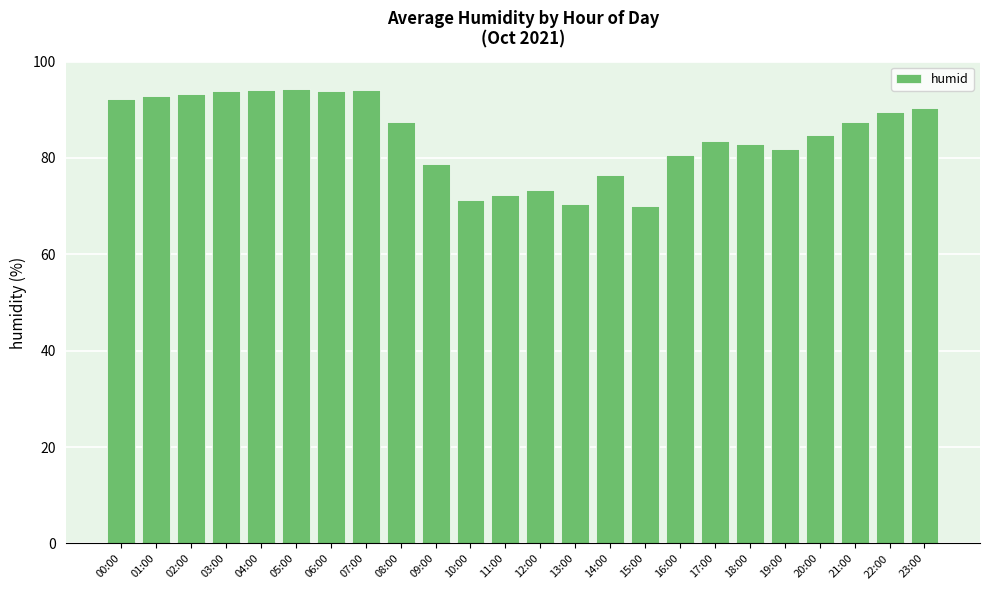

What is the average value?

84.6